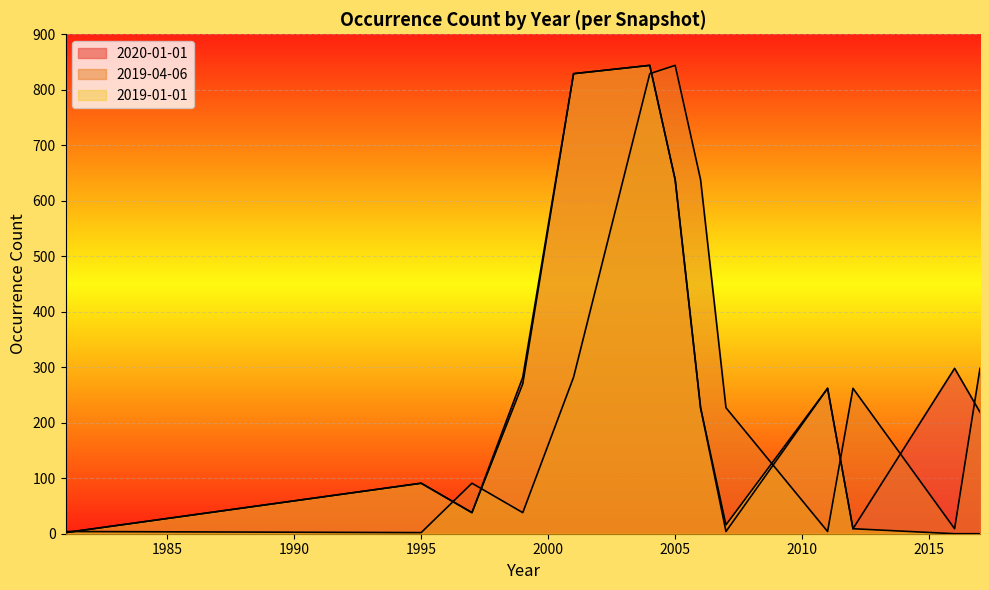

At how many categories does at least one series exceed 187?

10